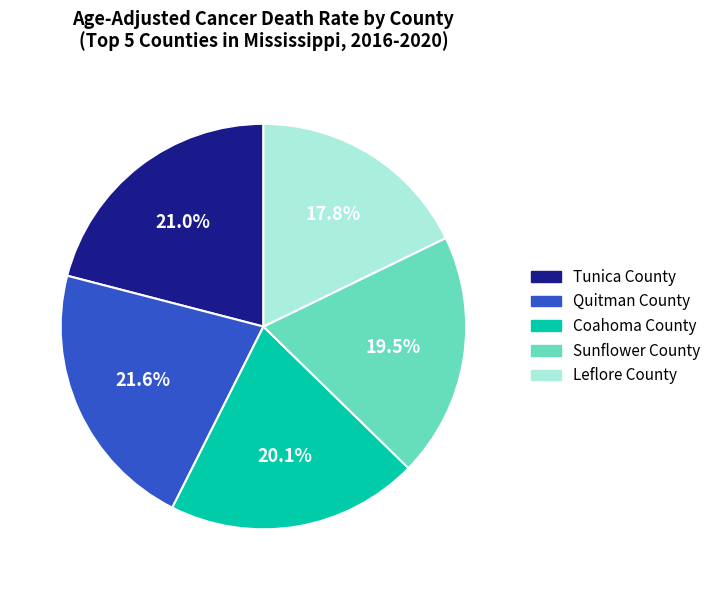

To the nearest percent, what percentage of the pie is Leflore County?

18%